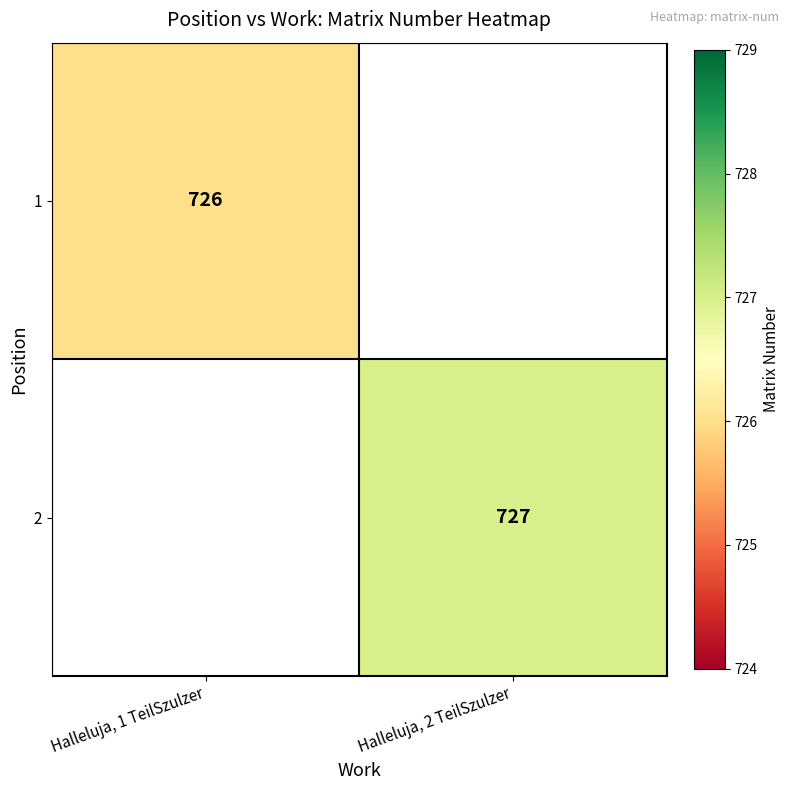

The 2 series shows 1181.3 at Halleluja, 2 TeilSzulzer. True or false?

False